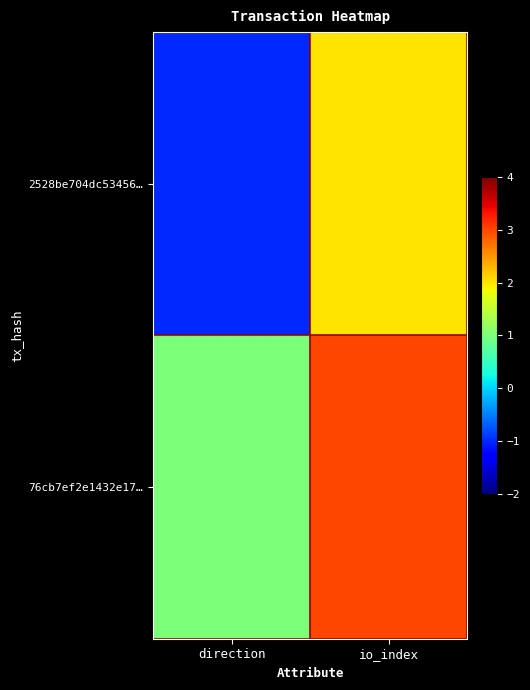

Rank the series by their average value, from lowest to highest.

2528be704dc53456…, 76cb7ef2e1432e17…